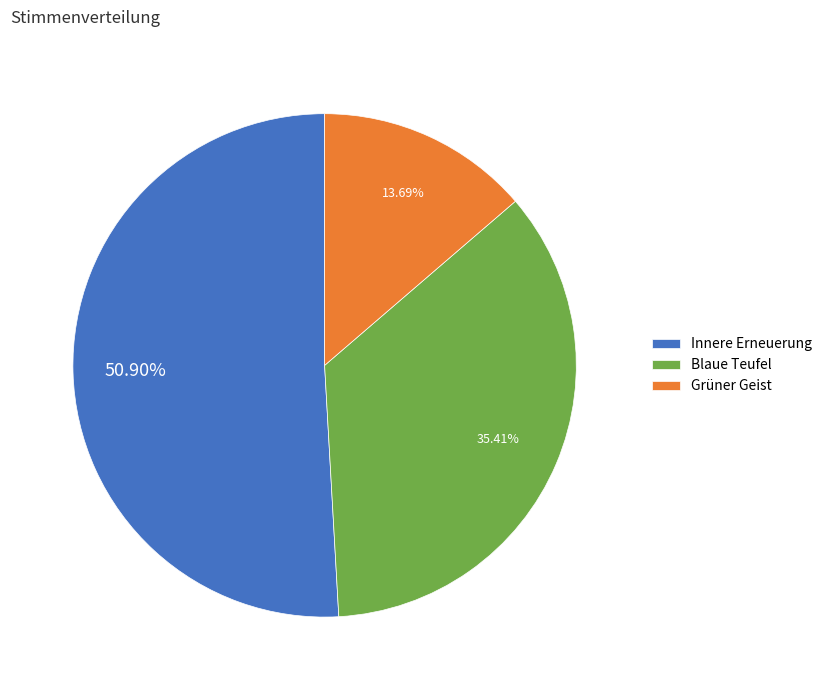

Is it true that Innere Erneuerung is 51% of the pie?

True